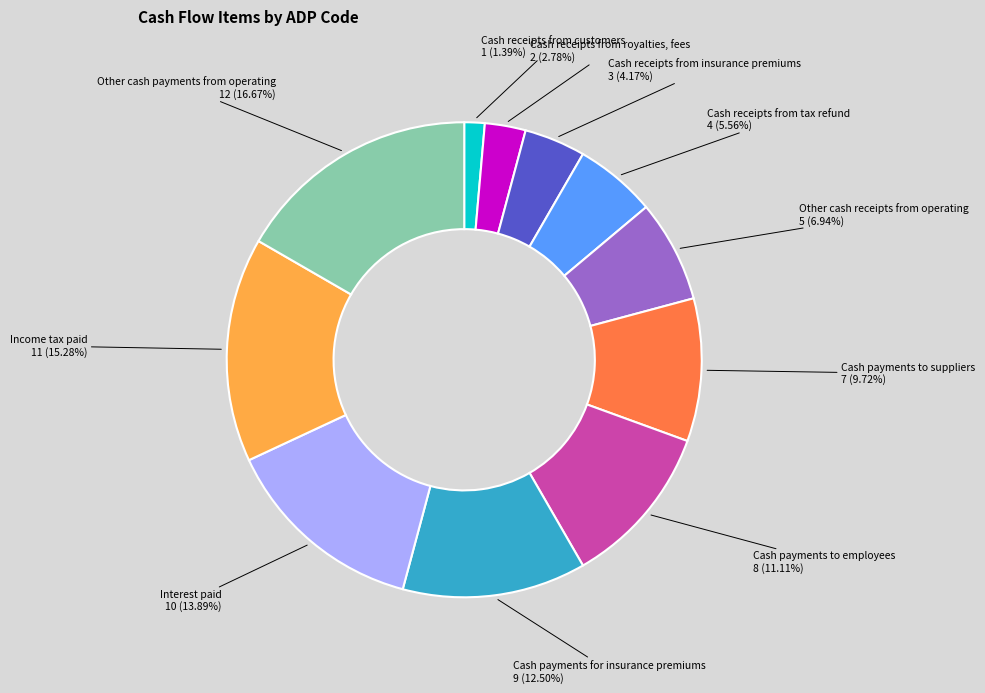

What is the ratio of the value at Income tax paid to the value at Cash payments for insurance premiums?

1.2